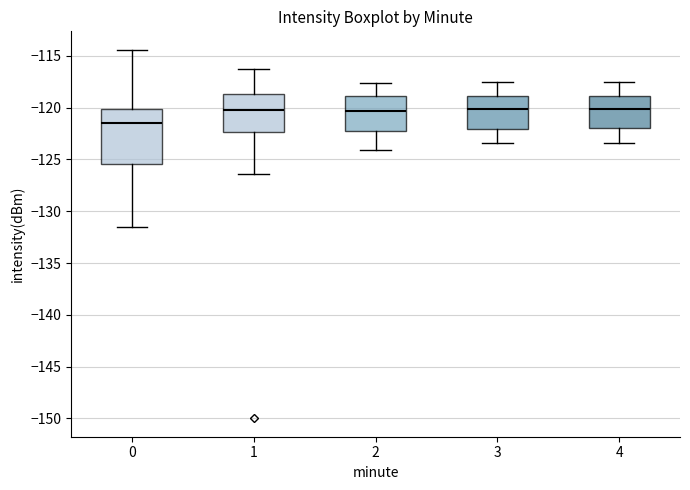

Which box is the tallest, from its lower edge to its upper edge?

0